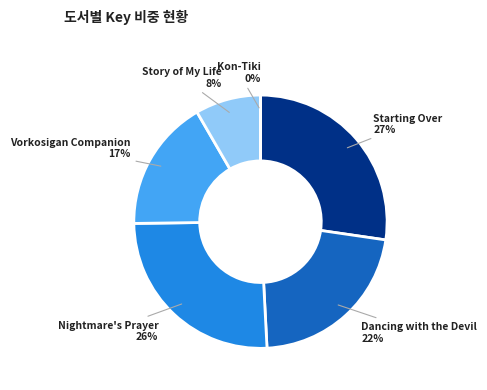

Which slice is the largest?

Starting Over